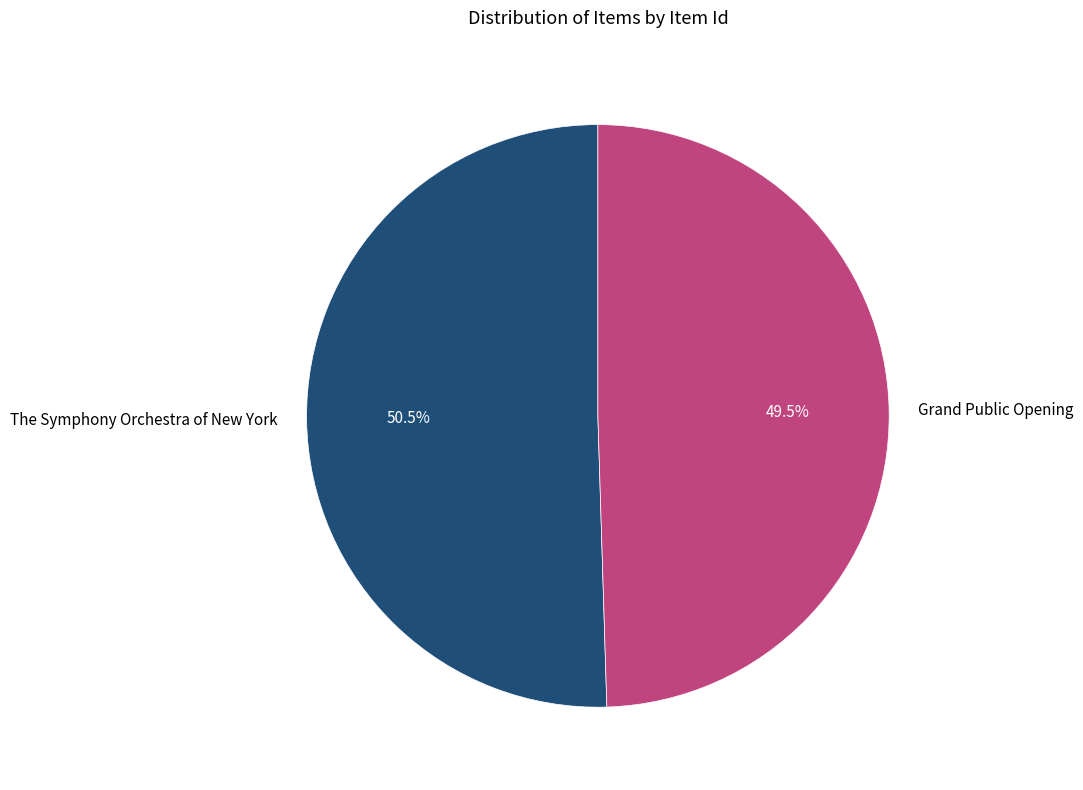

To the nearest percent, what is the difference between the largest and smallest slice percentages?

1%